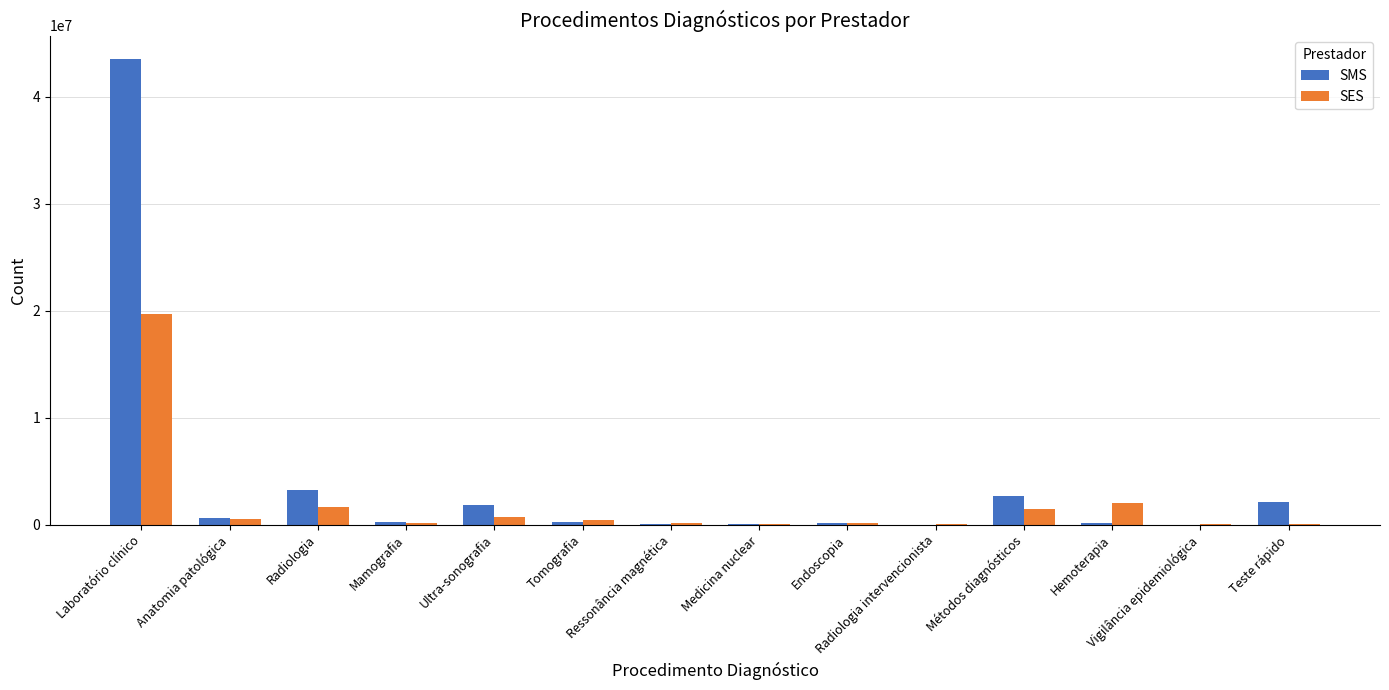

What is the difference between the SES values at Anatomia patológica and Endoscopia?

336620